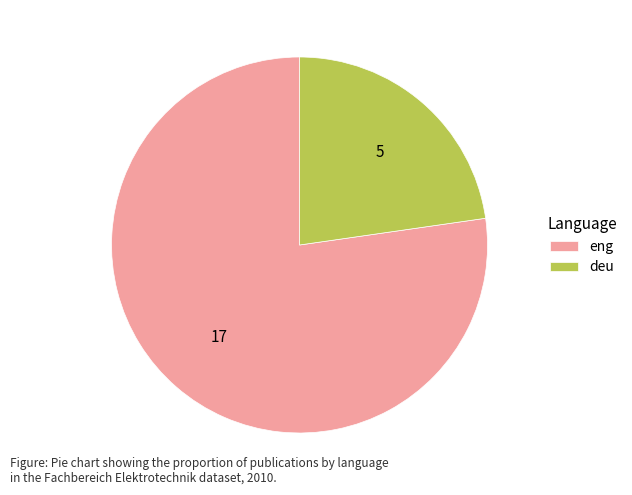

What is the largest slice in the pie chart?

eng